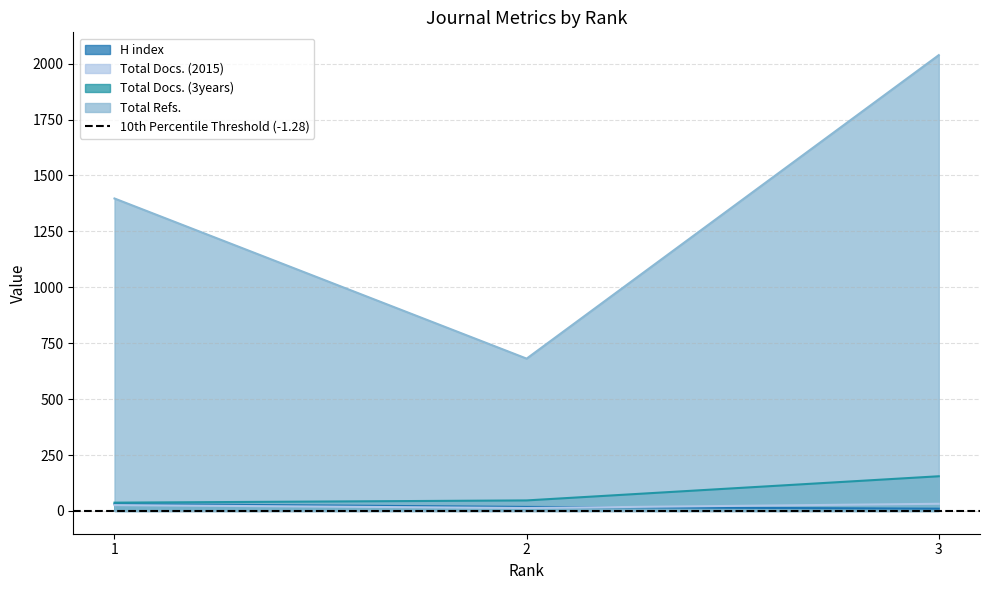

Which has a higher value, 3 or 2?

2